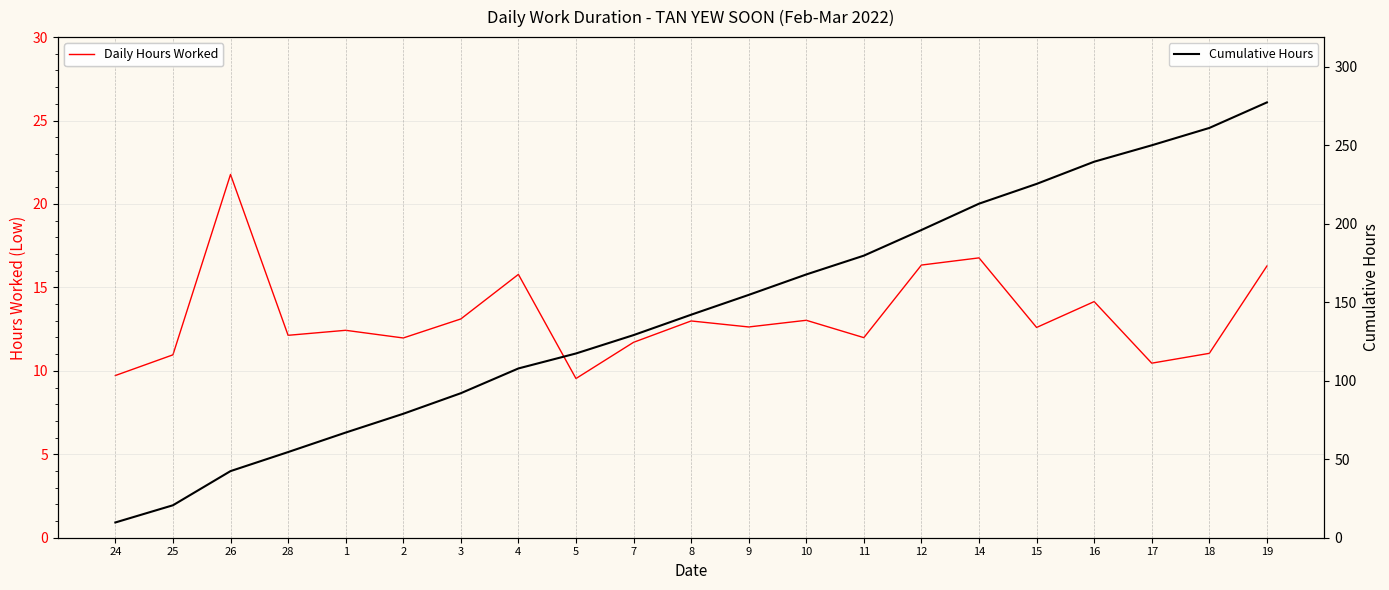

List the series in order of their overall mean, lowest first.

Daily Hours Worked, Cumulative Hours